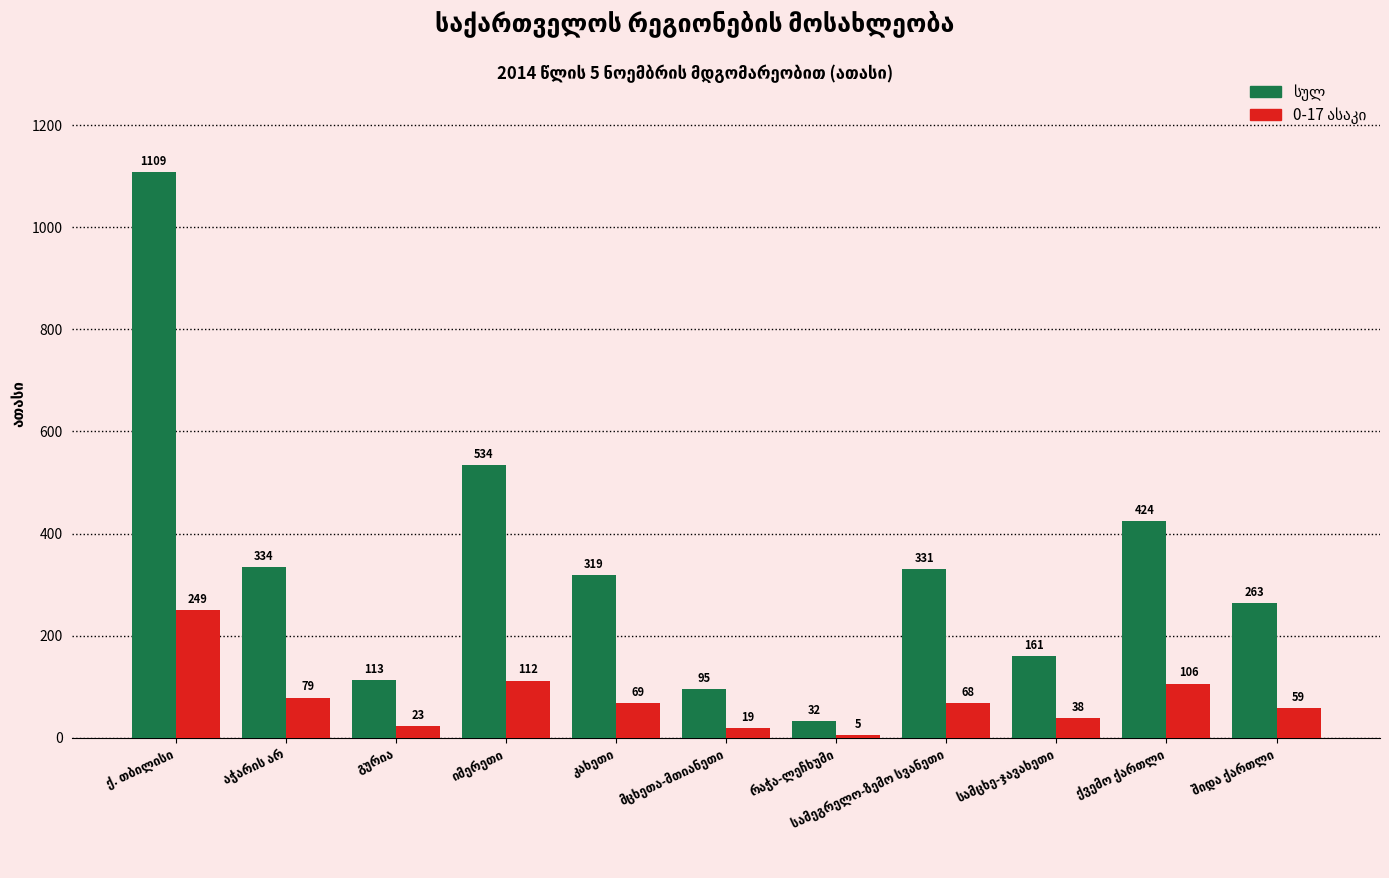

What is the minimum value shown in the chart?

5.0